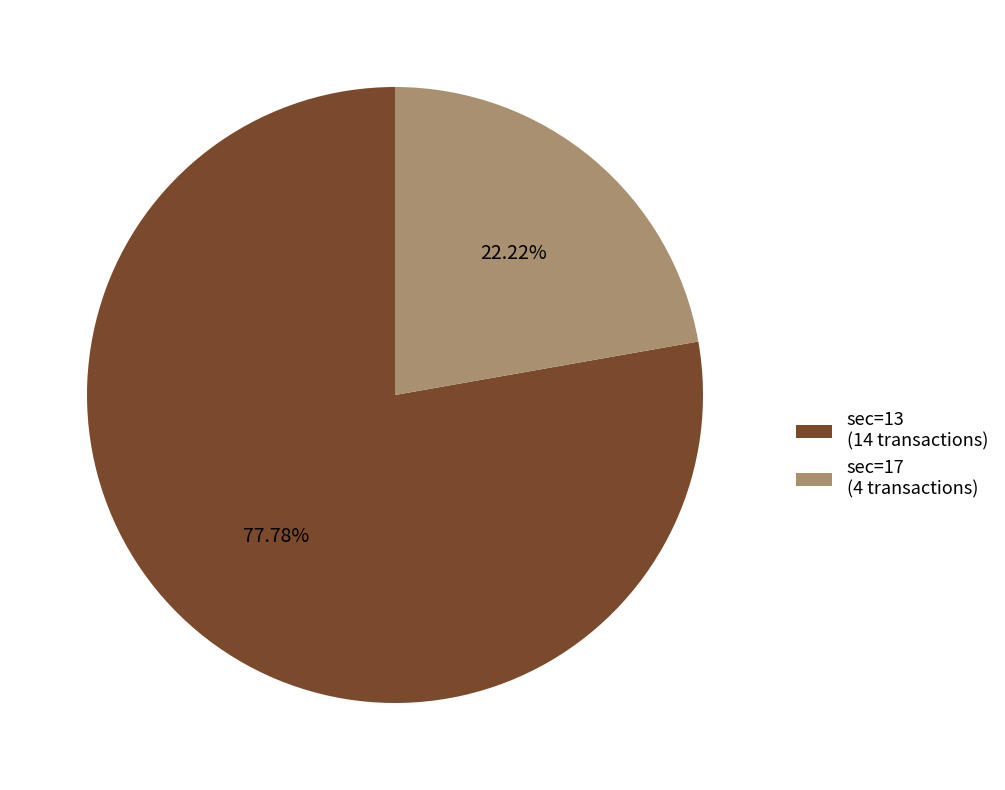

Rank the categories by value from highest to lowest.

sec=13, sec=17